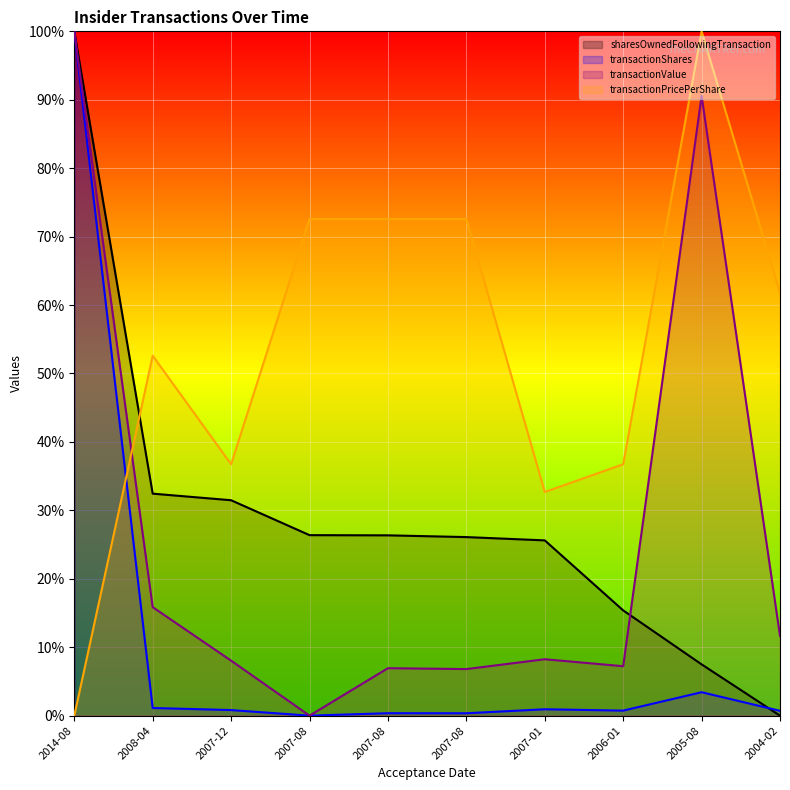

Does the chart display data point markers on the line(s)?

No